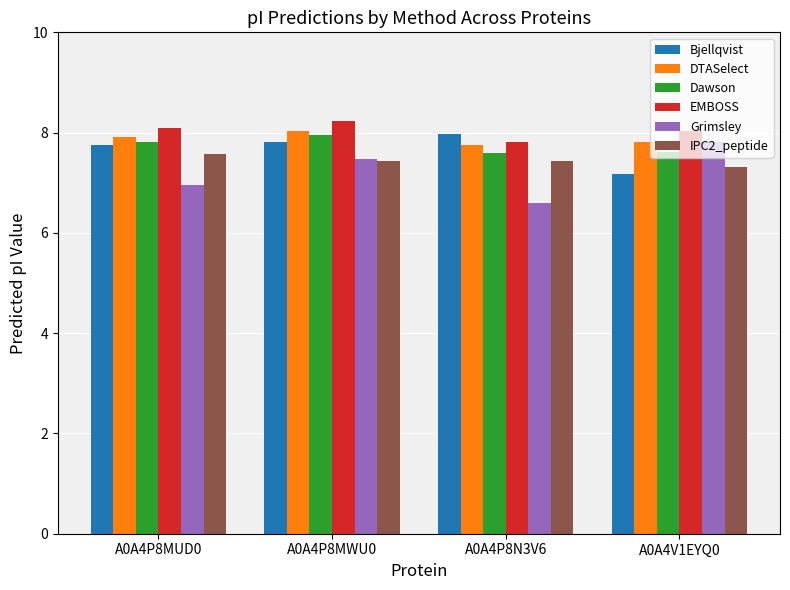

What is the total value across all series at A0A4P8N3V6?

45.1